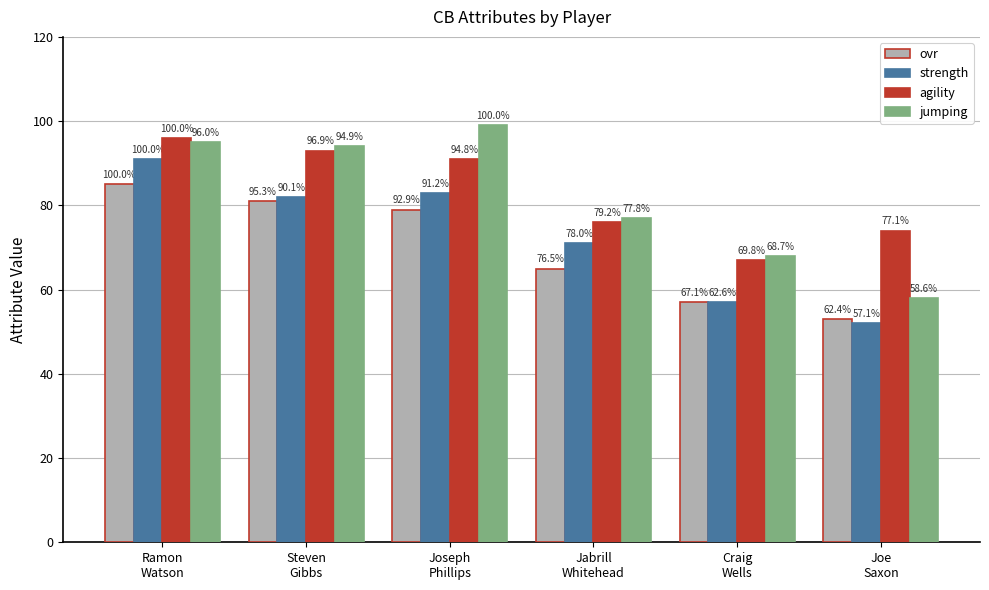

Is the value of agility at Jabrill
Whitehead greater than the value of strength at Jabrill
Whitehead?

Yes